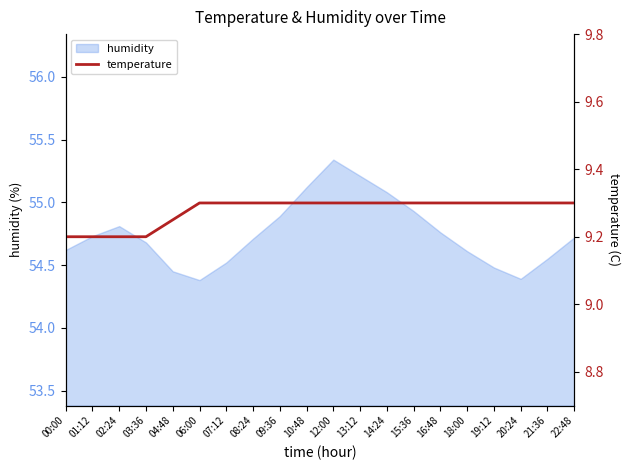

What is the smallest value displayed?

9.2